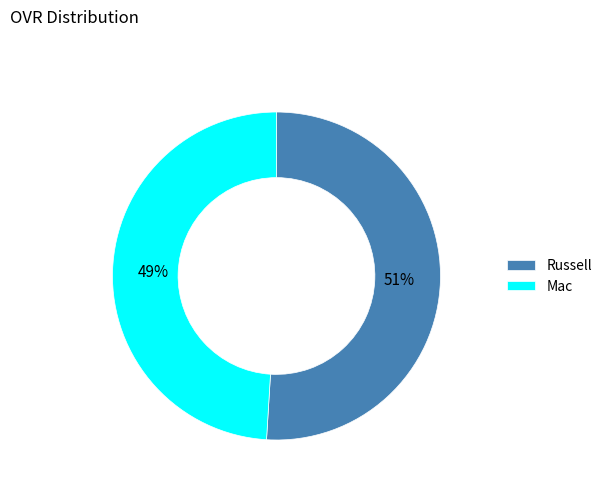

Which category accounts for the majority?

Russell